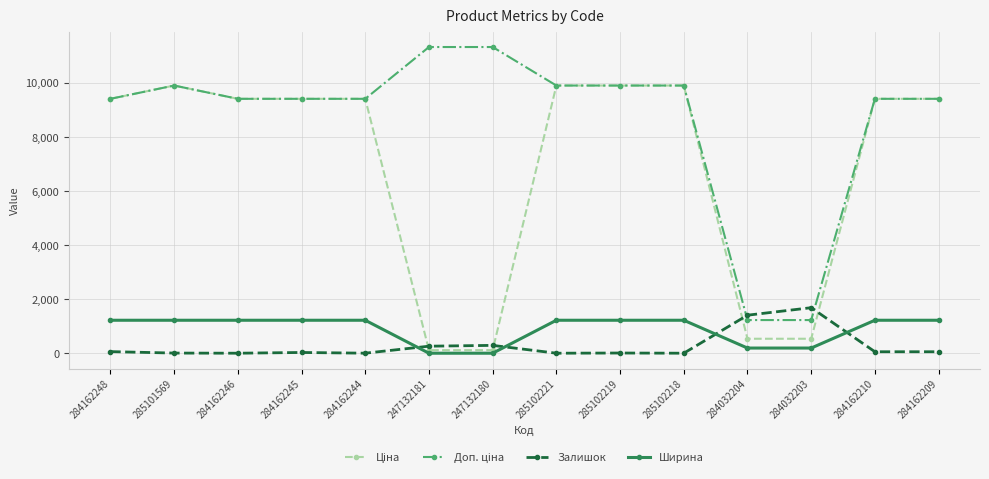

Where do Ширина and Залишок first cross each other?

284162244 and 247132181